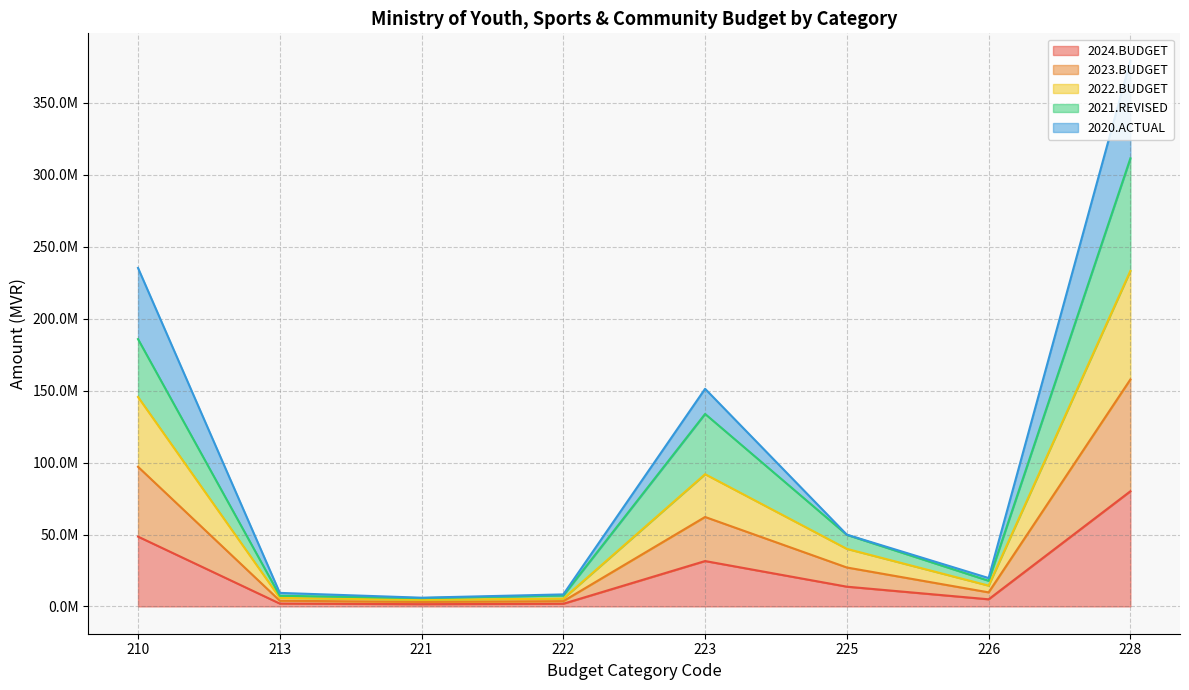

True or false: 2021.REVISED and 2020.ACTUAL intersect in this chart.

False